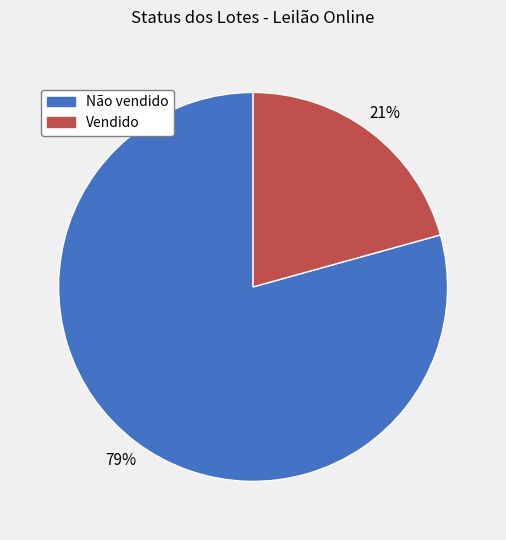

Is the sum of Vendido and Não vendido greater than half?

Yes